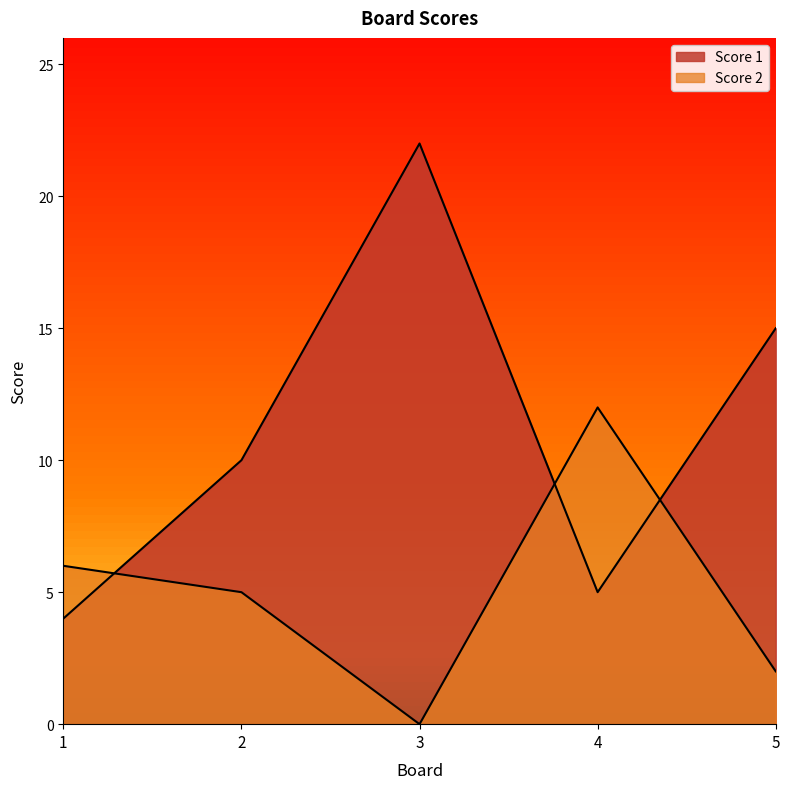

What is the value of the Score 2 point at the 4th from the left?

12